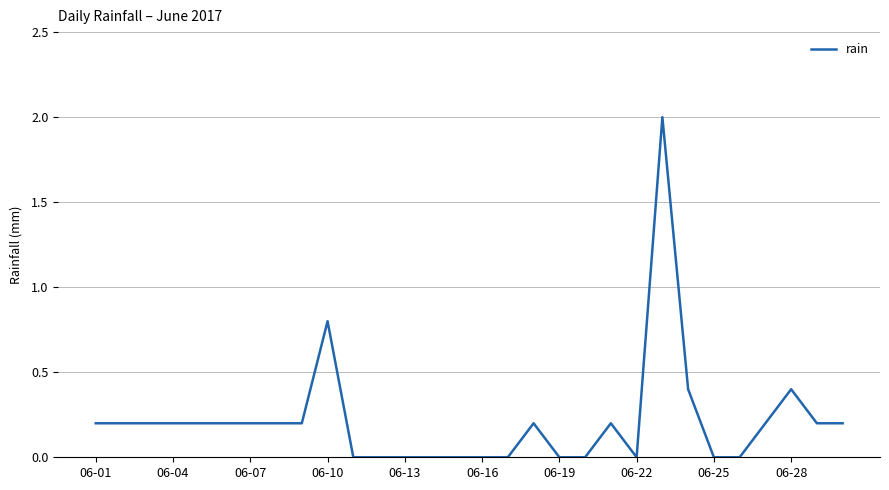

What is the difference between the maximum and minimum values?

2.0